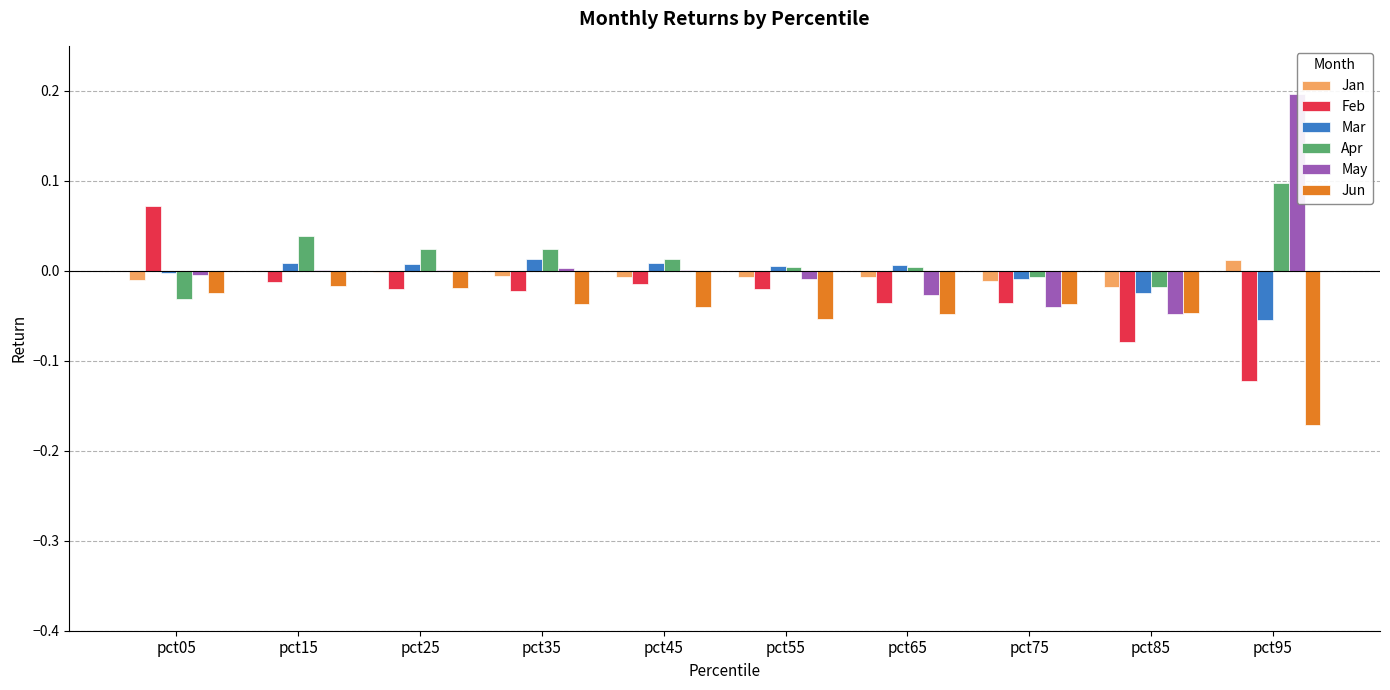

At which category does the chart reach its peak across all series?

pct95